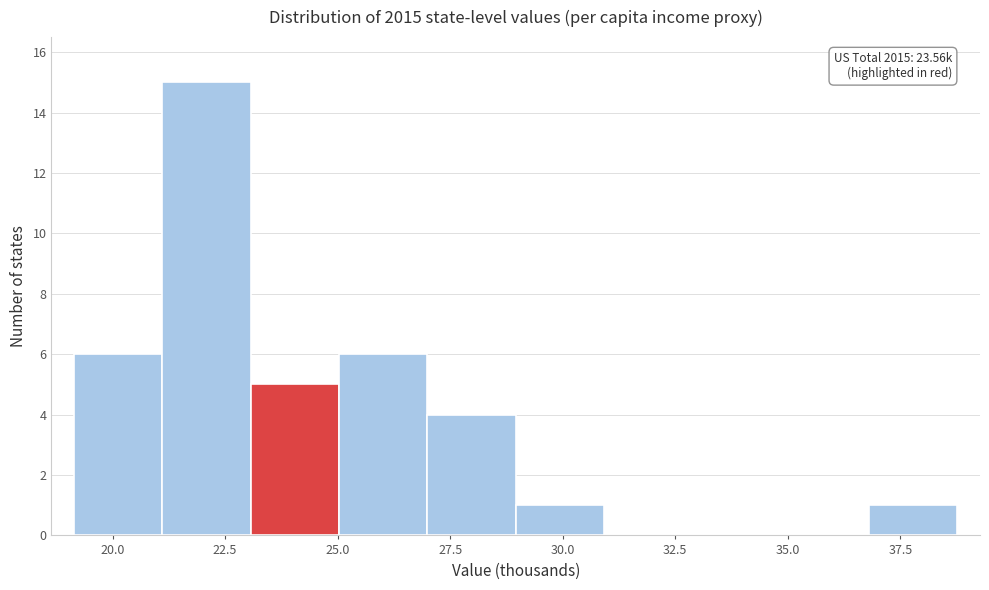

Around what value on the x-axis is the tallest bar? Give the approximate position of its centre, as read against the axis.

22.0